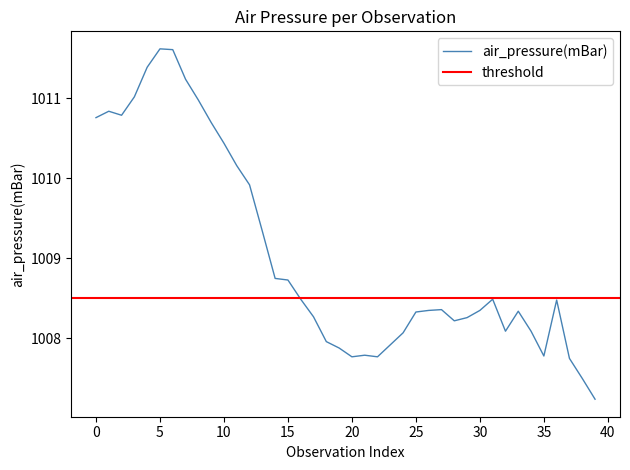

The value of air_pressure(mBar) at 5 is 539.5. True or false?

False